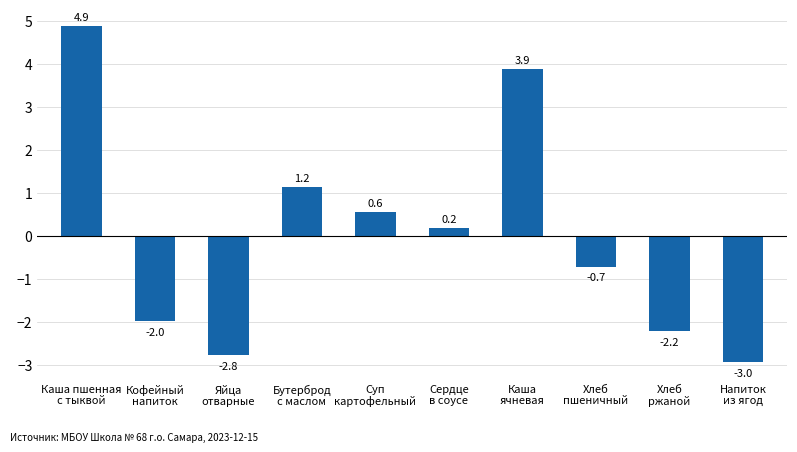

Count the number of categories in the chart.

10